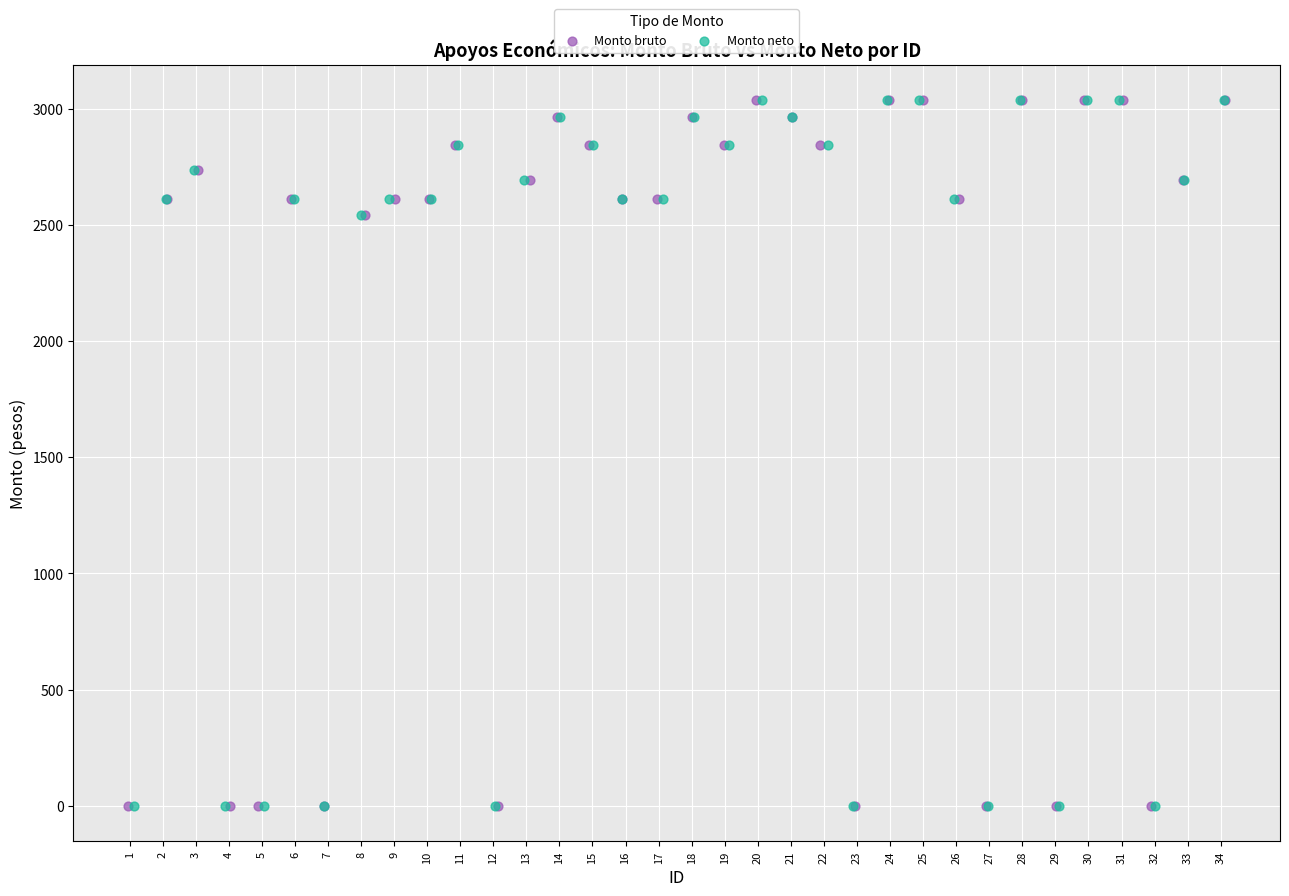

What are all the series names shown in the legend?

Monto bruto, Monto neto